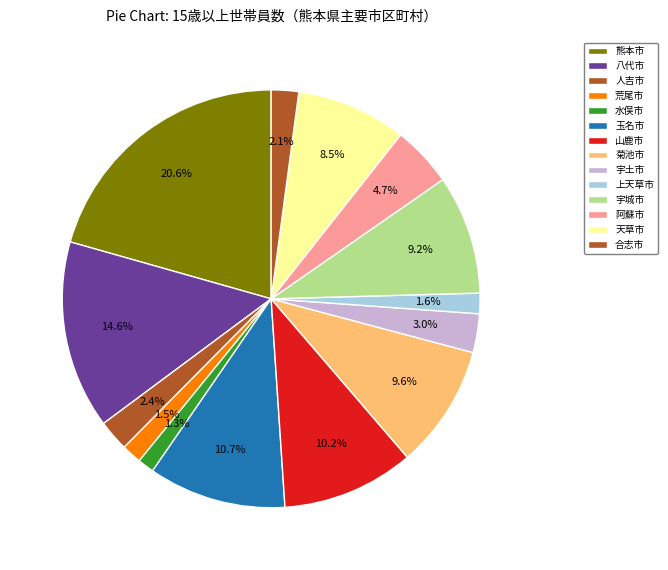

To the nearest percent, what percentage of the pie is 合志市?

2%